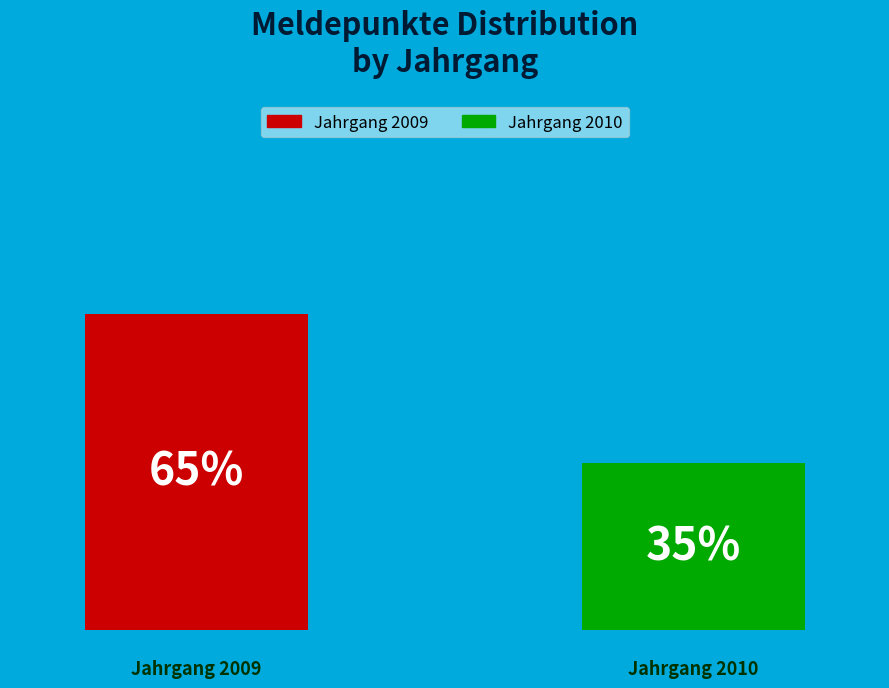

How many groups of bars are there?

1